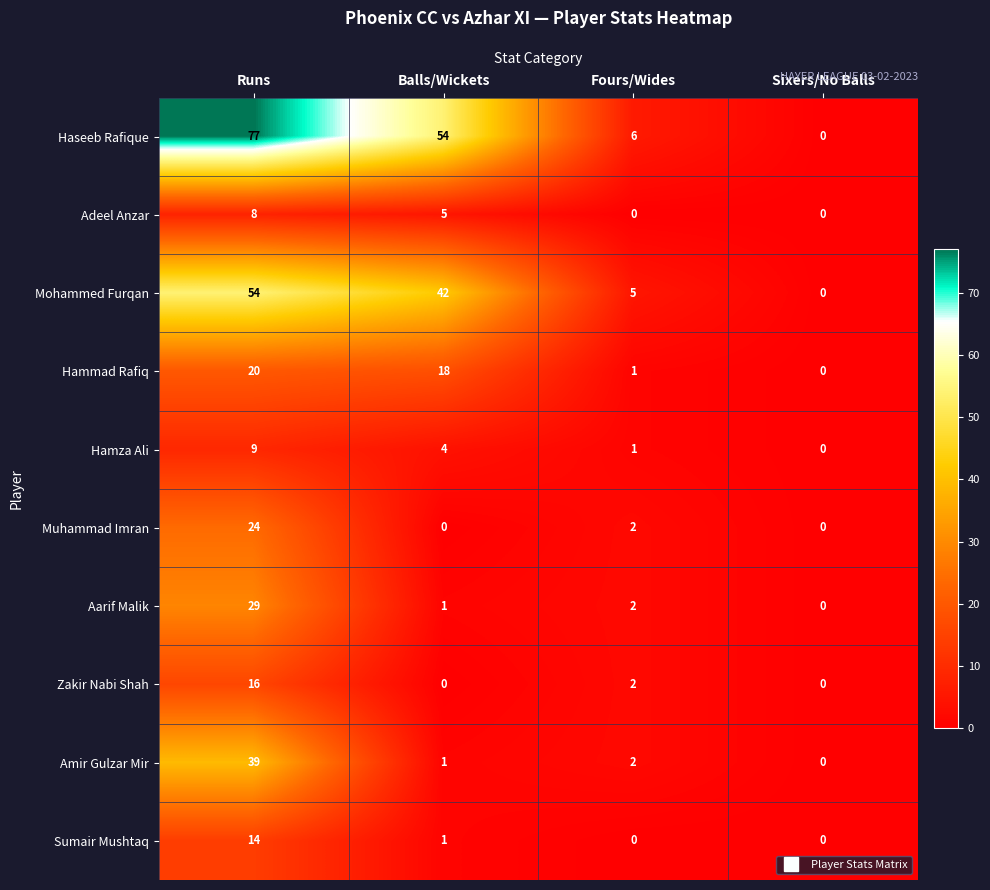

Which series changed the most between Runs and Balls/Wickets?

Amir Gulzar Mir